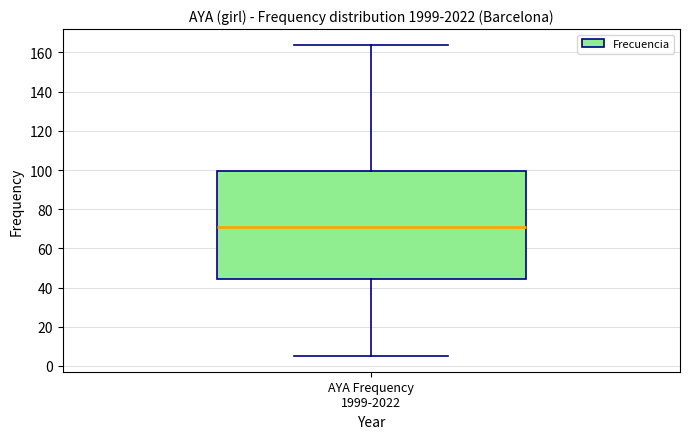

Transcribe this box plot: give where the median line is, the range the box spans, and where the two whiskers end, as read against the y-axis. The values are not printed on the chart, so give them approximately, as read against the axis.

median 72, box 44 to 100, whiskers 6 to 164